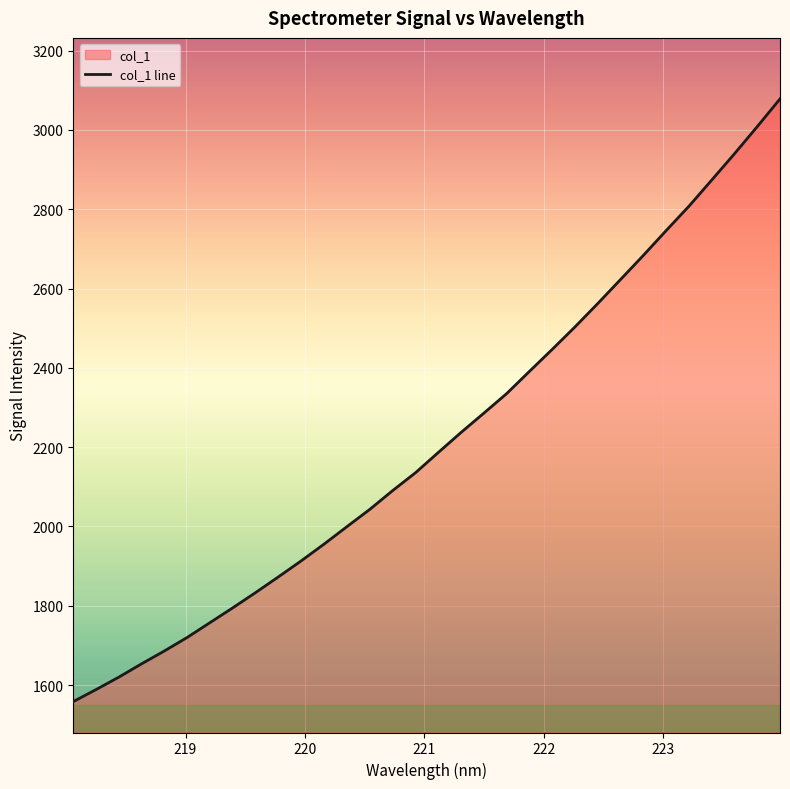

What is the smallest value displayed?

1558.3